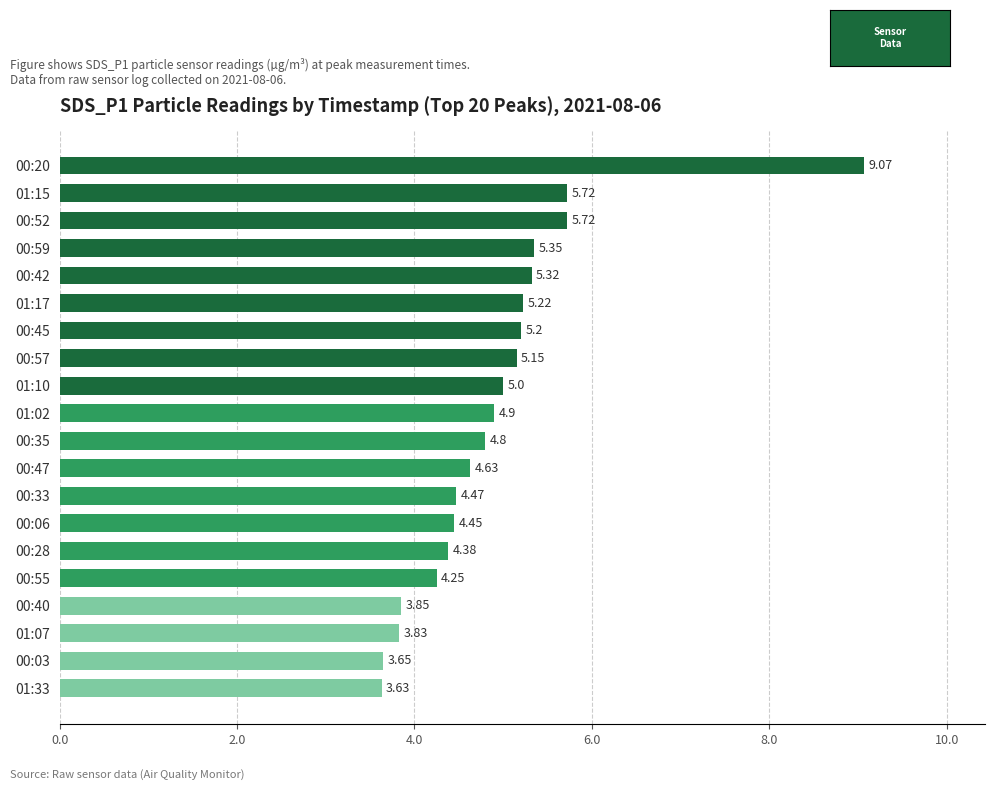

Approximately how many times larger is the value at 01:10 compared to 00:52?

0.9